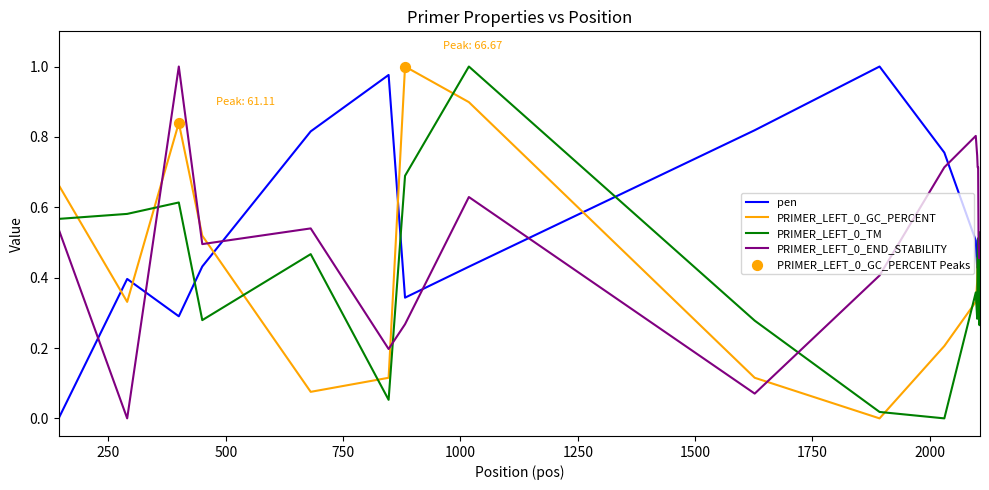

True or false: PRIMER_LEFT_0_GC_PERCENT and pen cross at least once.

True